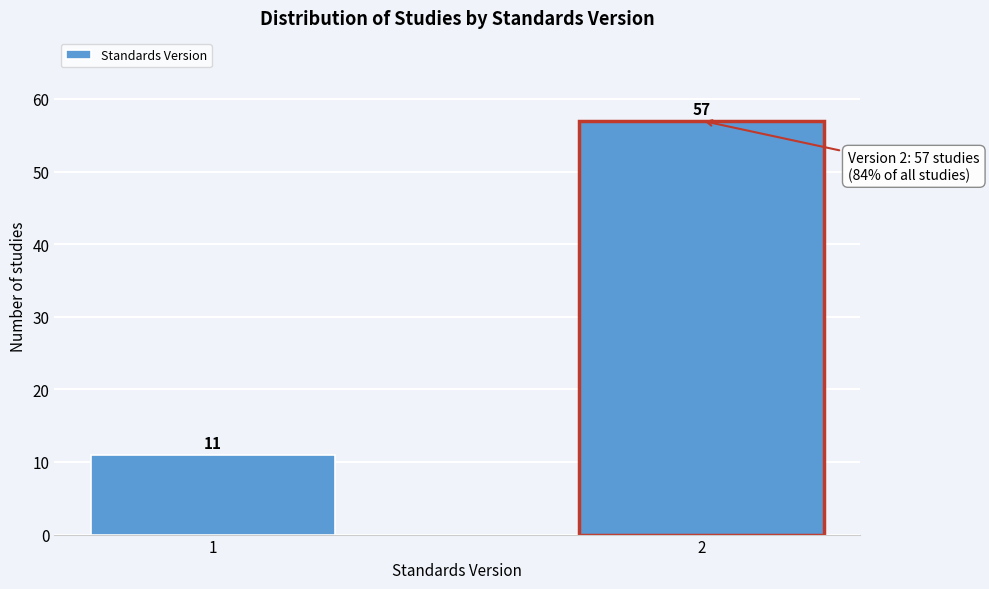

Reading left to right, list all the values displayed in this chart.

11	57